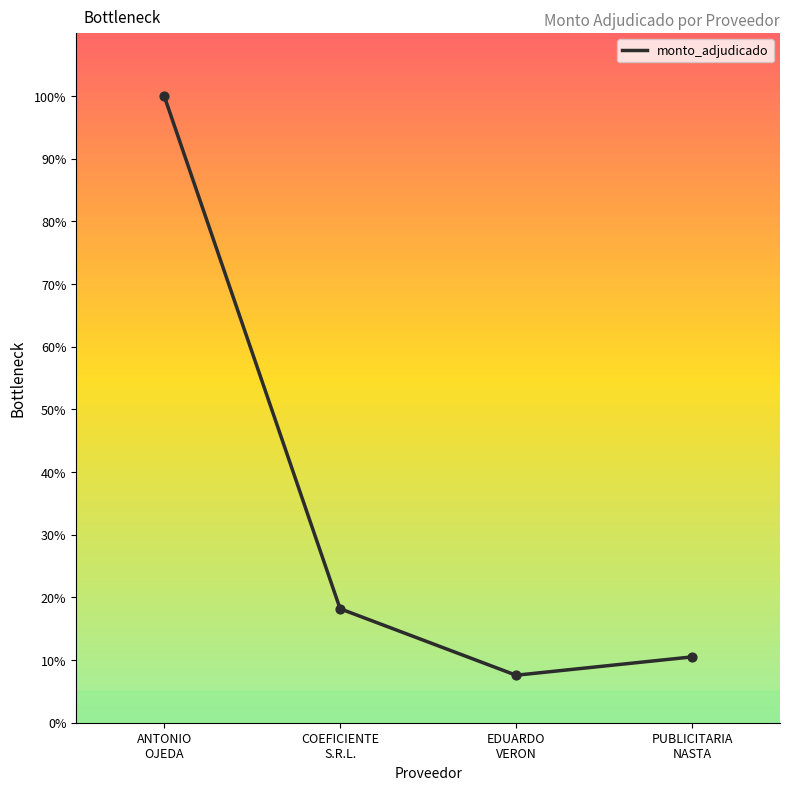

What is the change in value from ANTONIO
OJEDA to PUBLICITARIA
NASTA?

-89.5